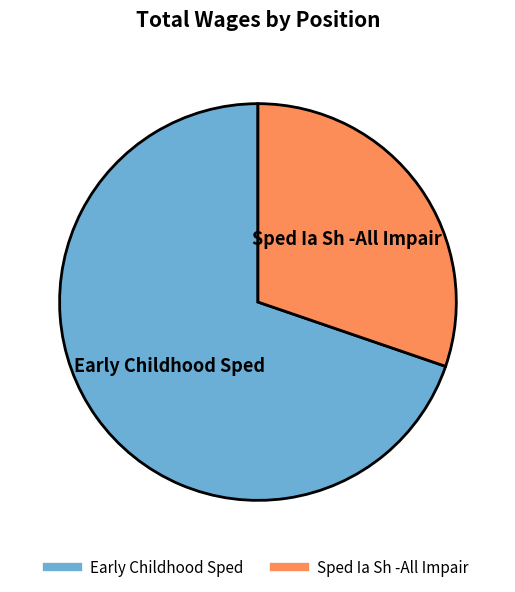

The Sped Ia Sh -All Impair slice represents 30% of the pie. True or false?

True